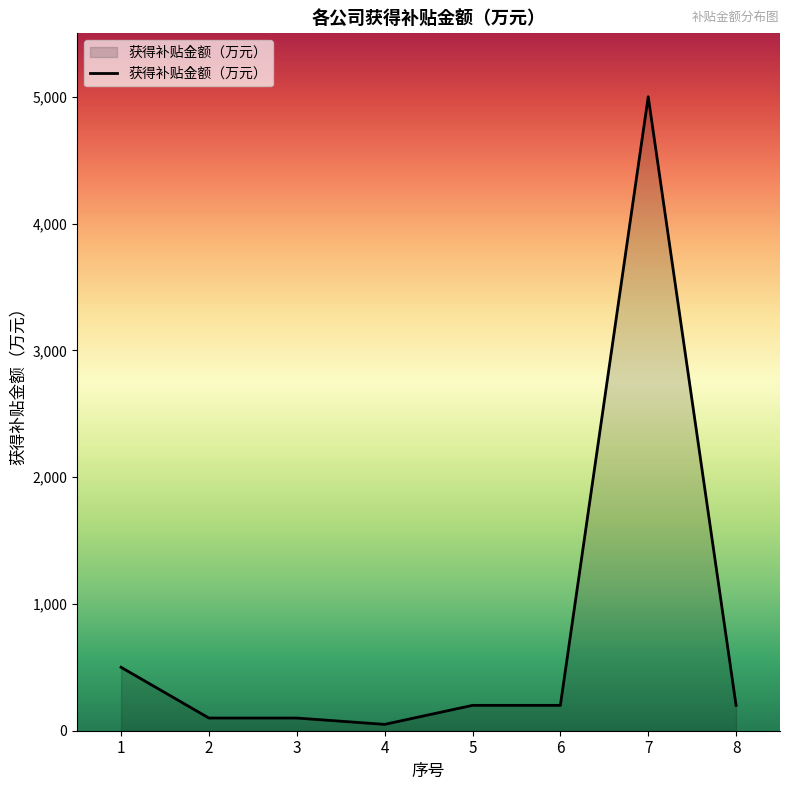

The value at 5 is 200. True or false?

True